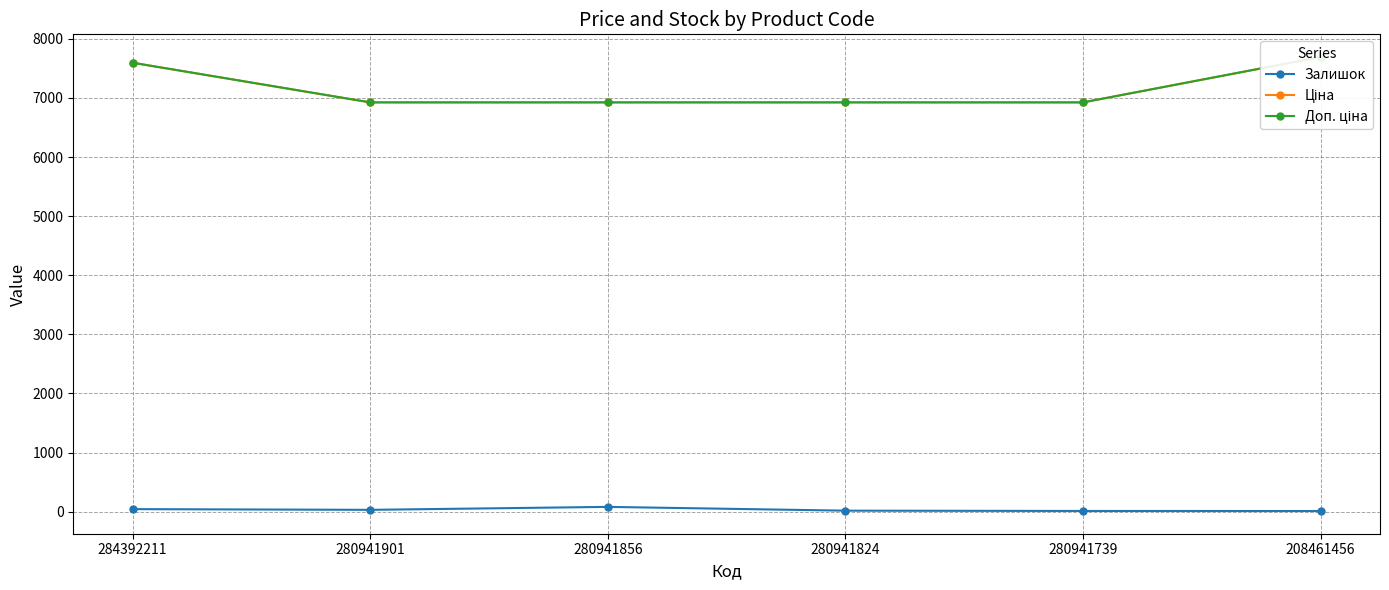

True or false: Залишок has a value of 52.4 at 280941901.

False